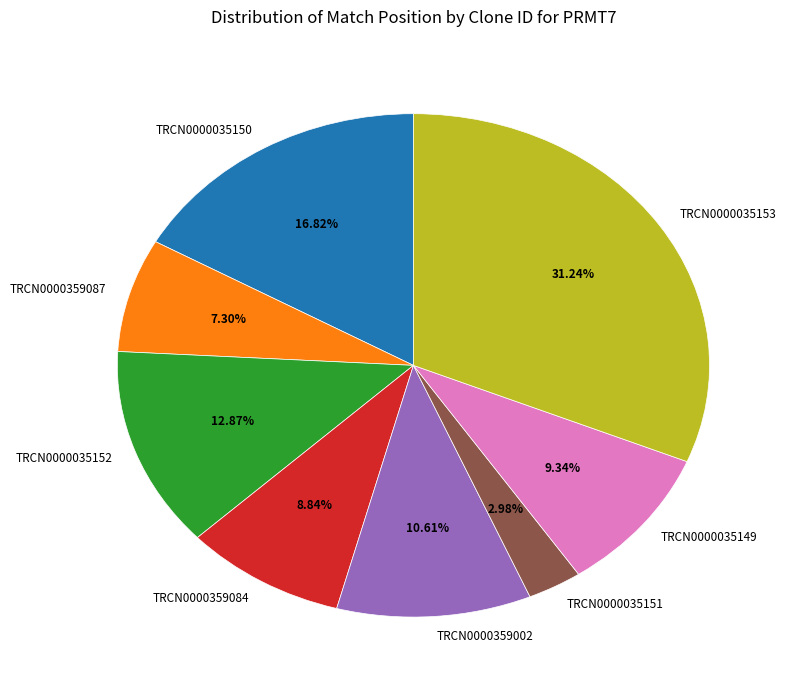

What is the largest slice in the pie chart?

TRCN0000035153